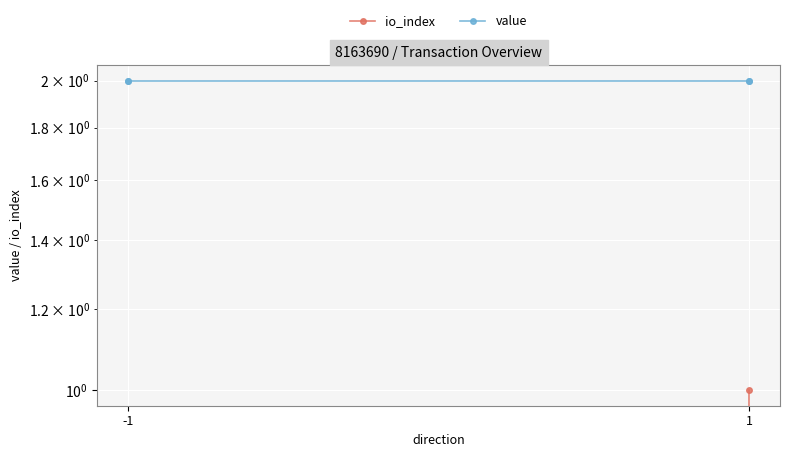

How many positive values does the io_index series have?

1